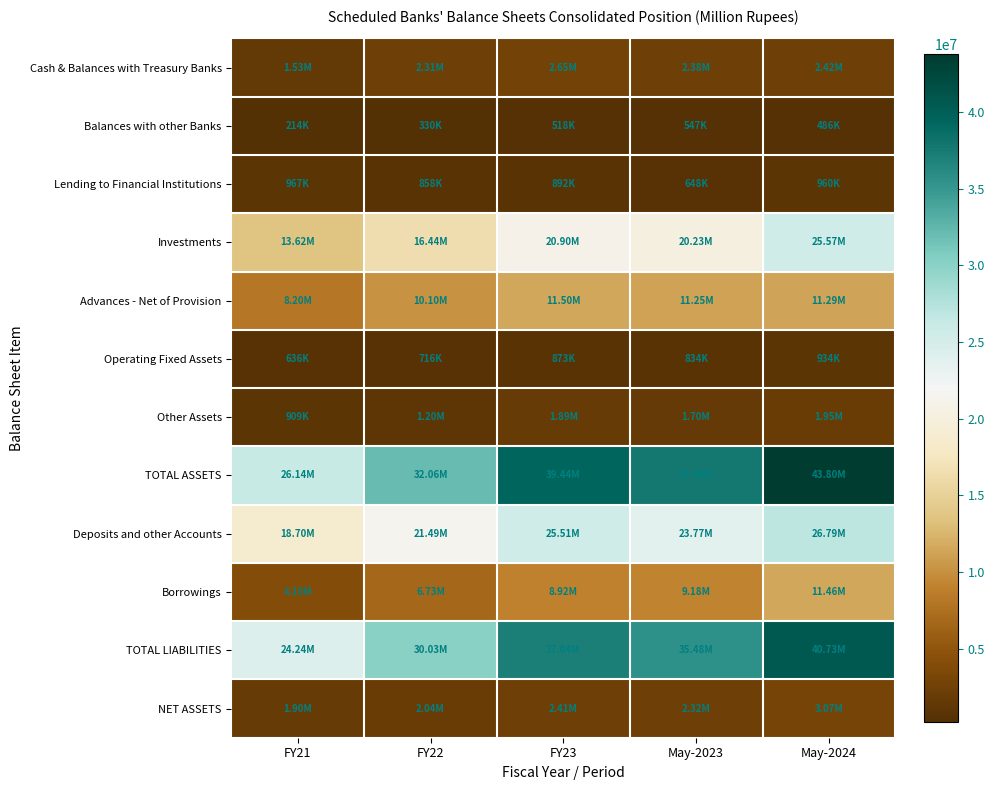

How many data points does each series have?

5